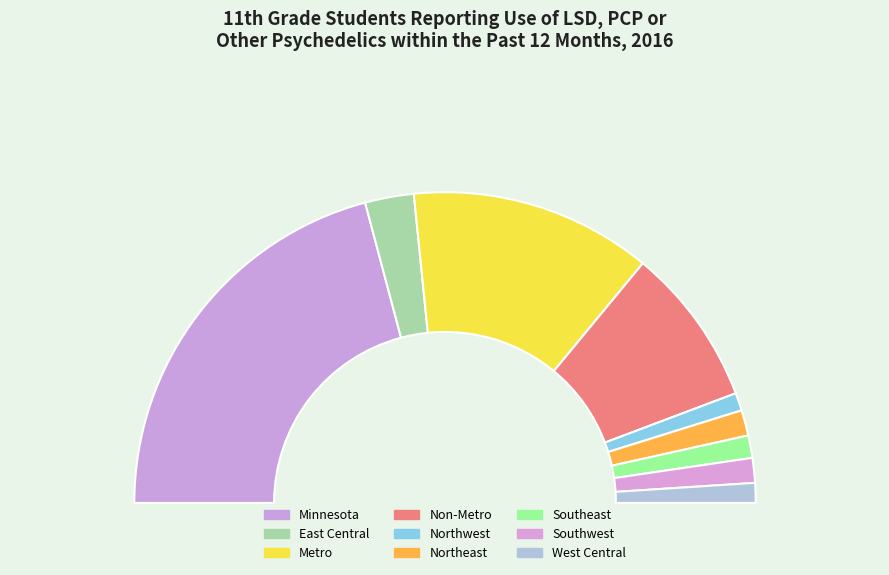

What percentage is the West Central slice, to the nearest percent?

2%